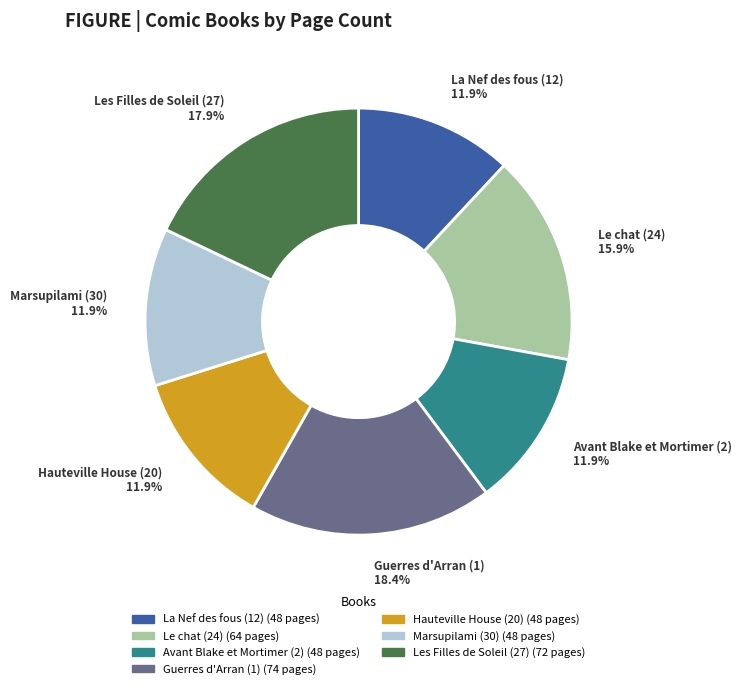

To the nearest percent, what percentage of the pie is Guerres d'Arran (1)?

18%